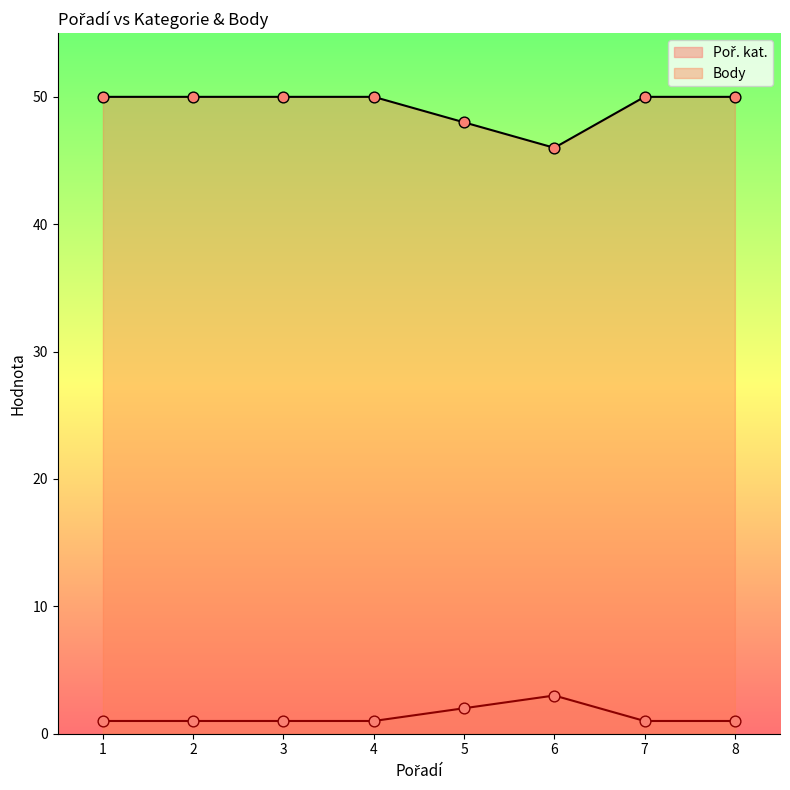

What are all the series names shown in the legend?

Poř. kat., Body